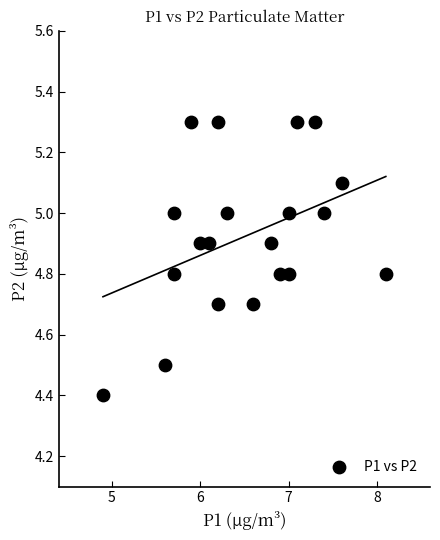

What is the range of Y values (max minus min)?

0.9